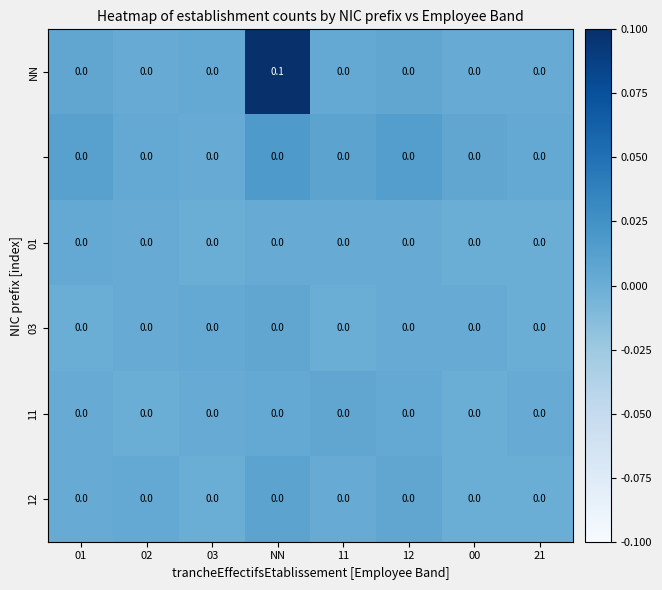

At which category is the sum across all series the highest?

NN